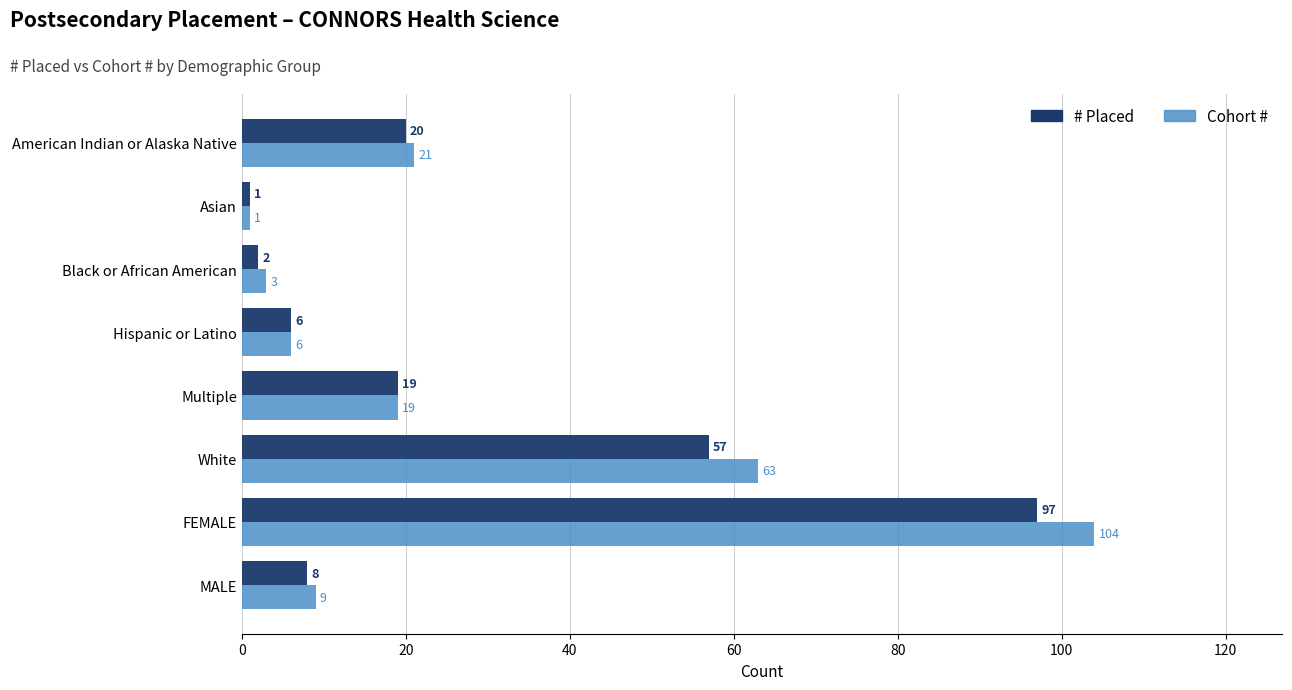

List the series in order of their overall mean, highest first.

Cohort #, # Placed